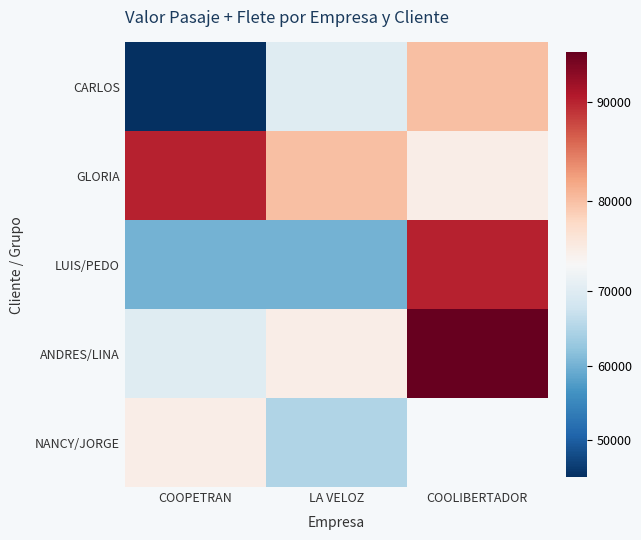

Which category has the highest value across all series?

COOLIBERTADOR